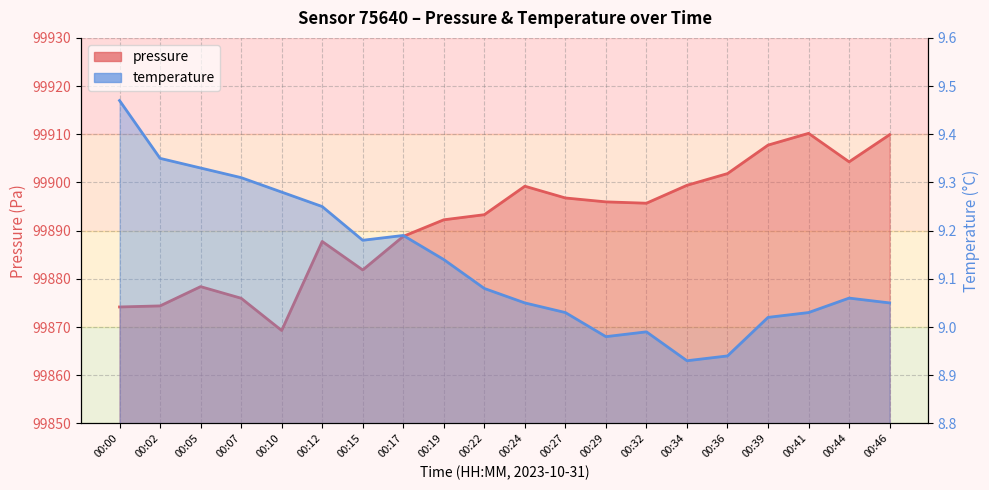

True or false: temperature and pressure intersect in this chart.

False